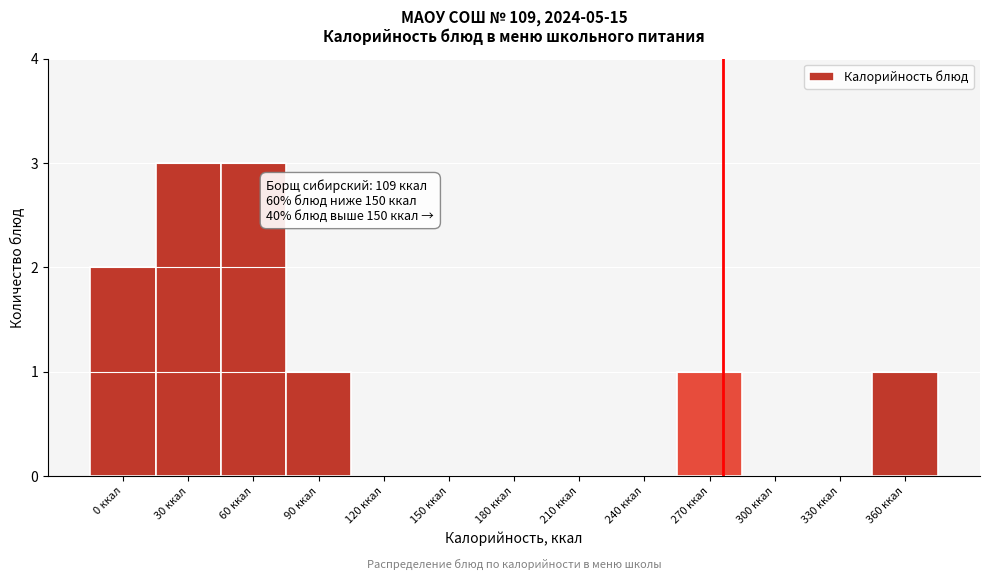

Reading left to right, transcribe all the data shown in this chart.

0 ккал=2	30 ккал=3	60 ккал=3	90 ккал=1	120 ккал=0	150 ккал=0	180 ккал=0	210 ккал=0	240 ккал=0	270 ккал=1	300 ккал=0	330 ккал=0	360 ккал=1